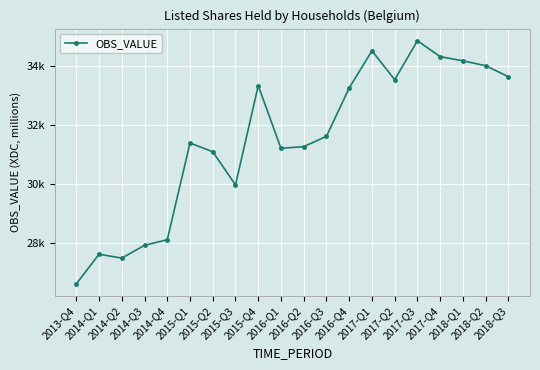

How many points are lower than both their immediate neighbors (excluding endpoints)?

4